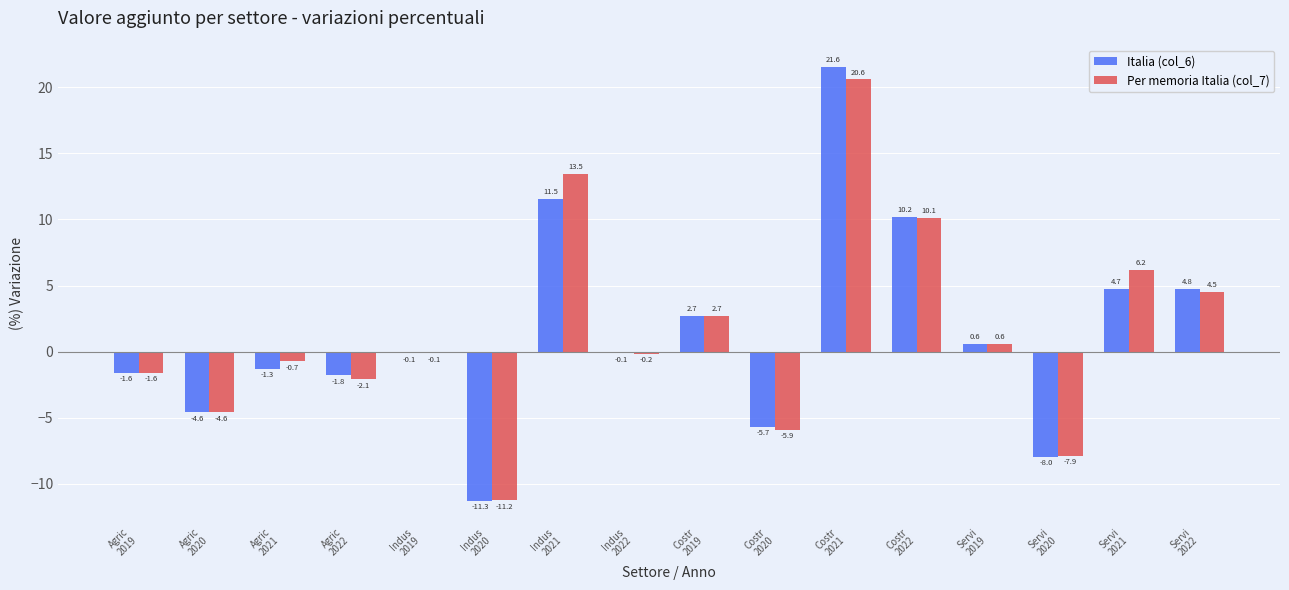

What is the maximum value for Italia (col_6)?

21.6